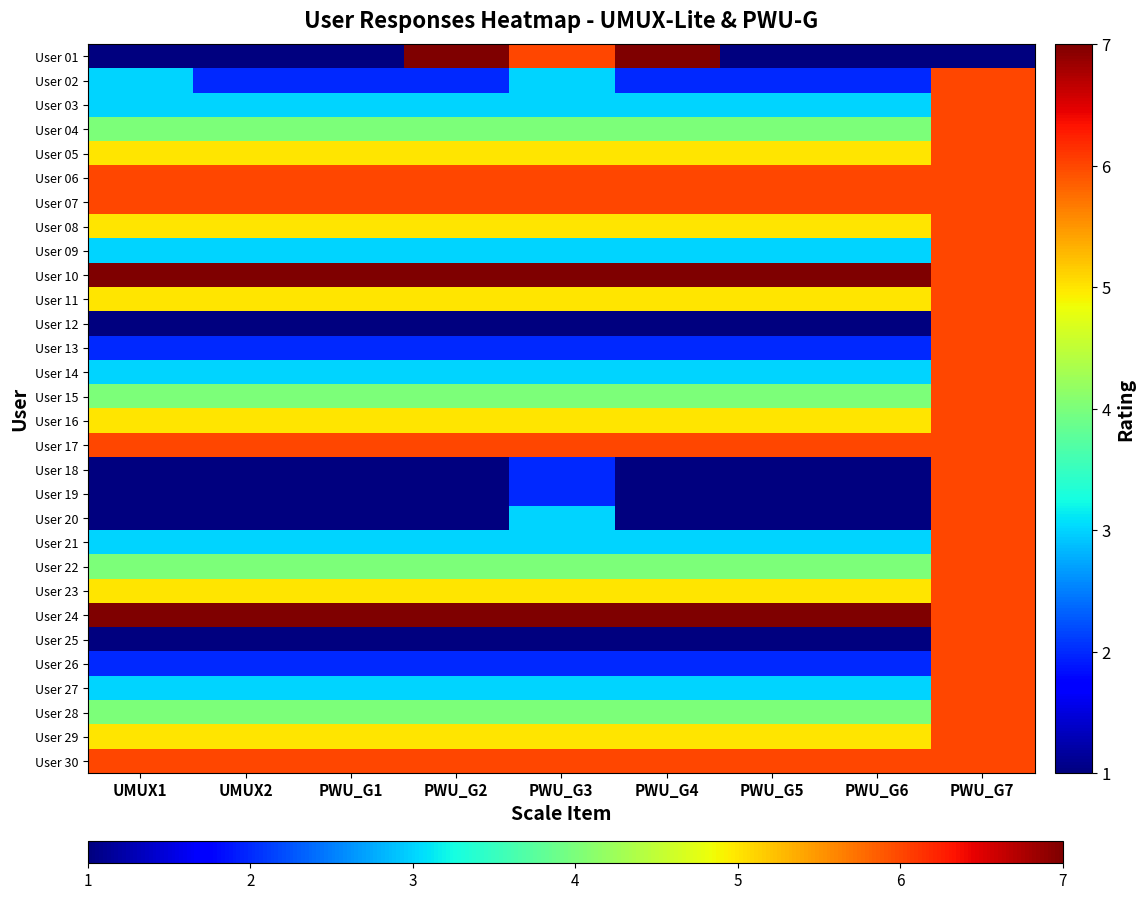

Rank the series at PWU_G3 from lowest to highest value.

User 12, User 25, User 13, User 18, User 19, User 26, User 02, User 03, User 09, User 14, User 20, User 21, User 27, User 04, User 15, User 22, User 28, User 05, User 08, User 11, User 16, User 23, User 29, User 01, User 06, User 07, User 17, User 30, User 10, User 24